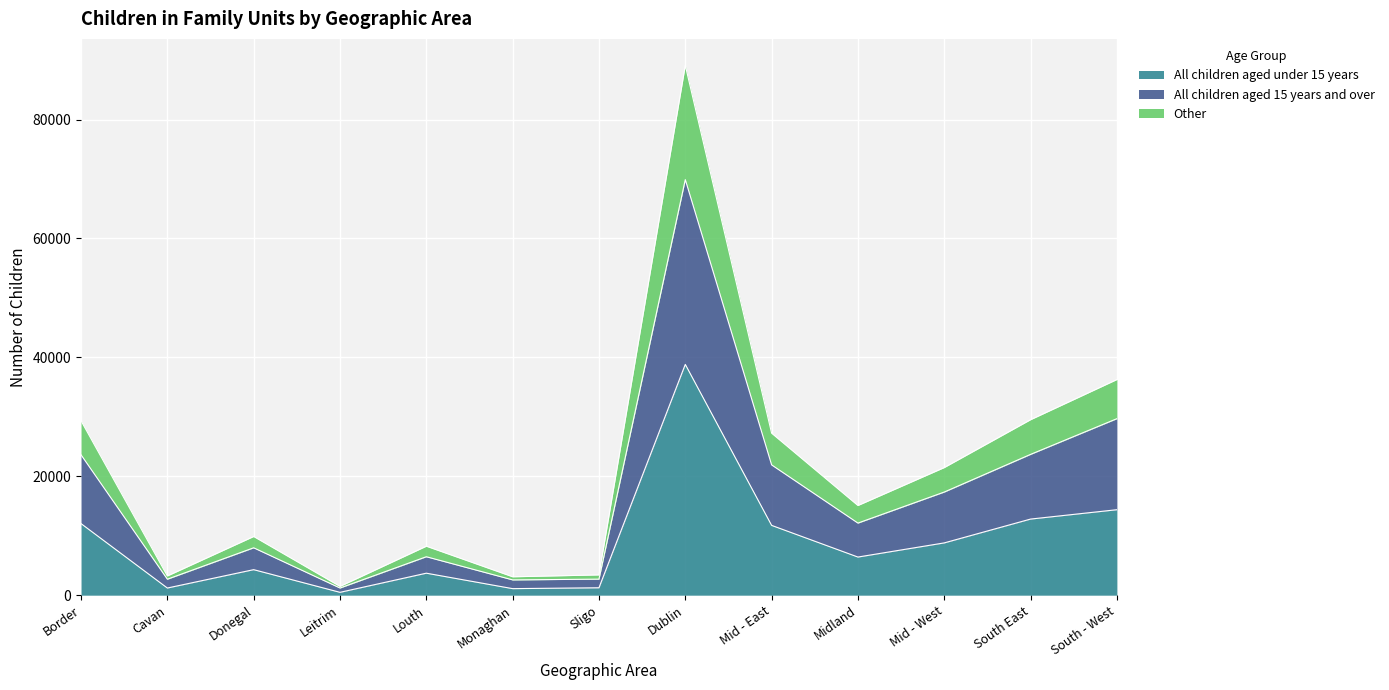

The value of All children aged under 15 years at Louth is 3702. True or false?

True